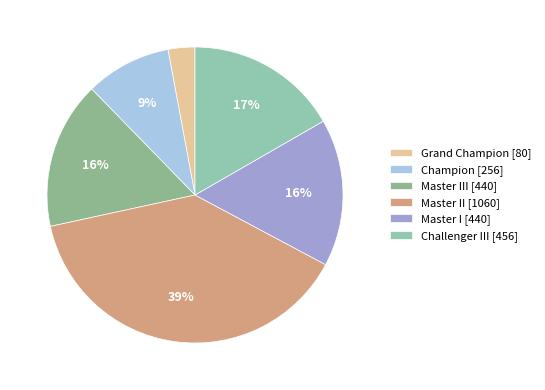

What is the smallest slice in the pie chart?

Grand Champion [80]